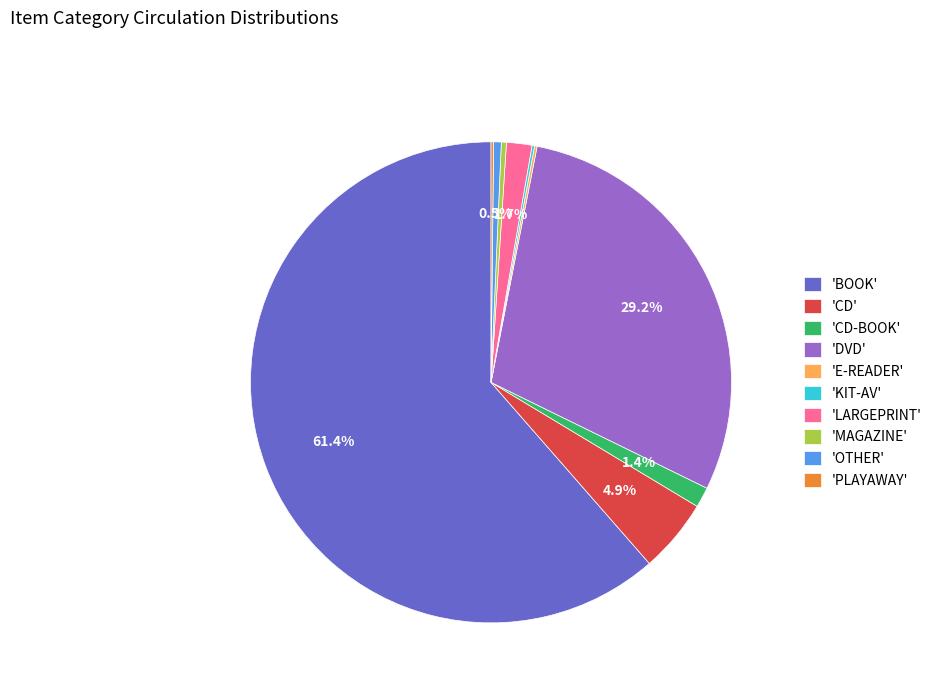

What is the majority slice?

'BOOK'